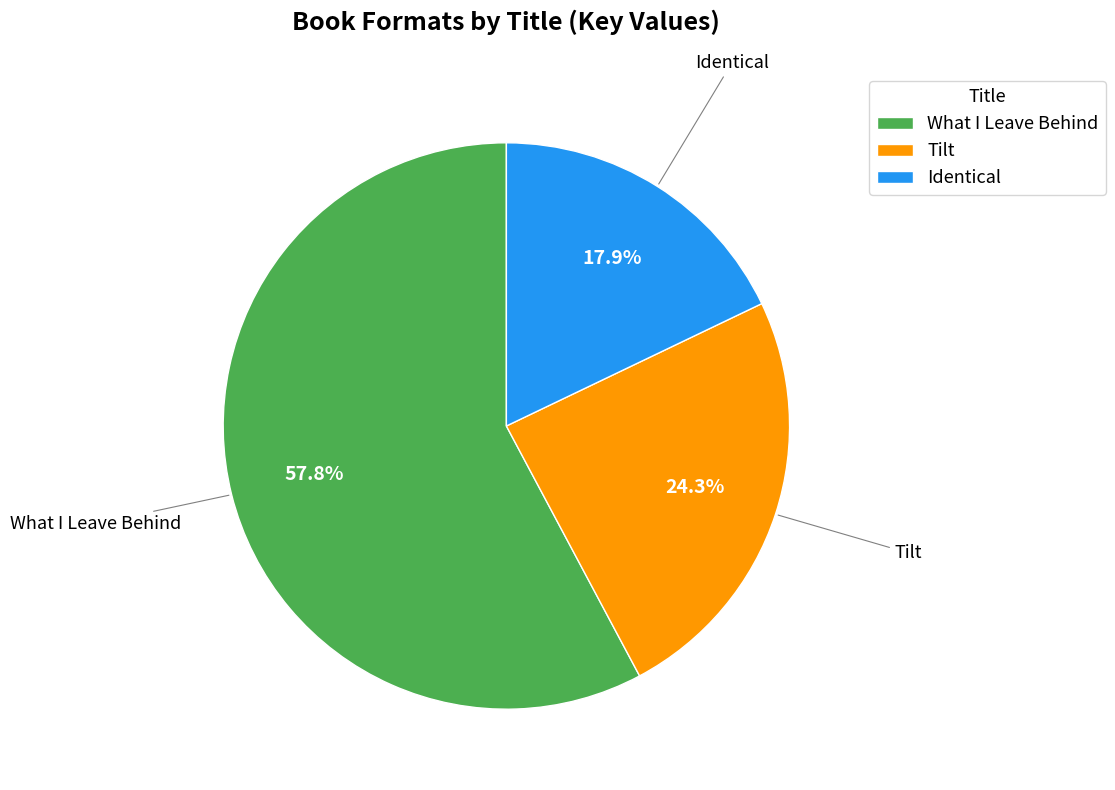

Is there any slice that represents more than half of the pie?

Yes